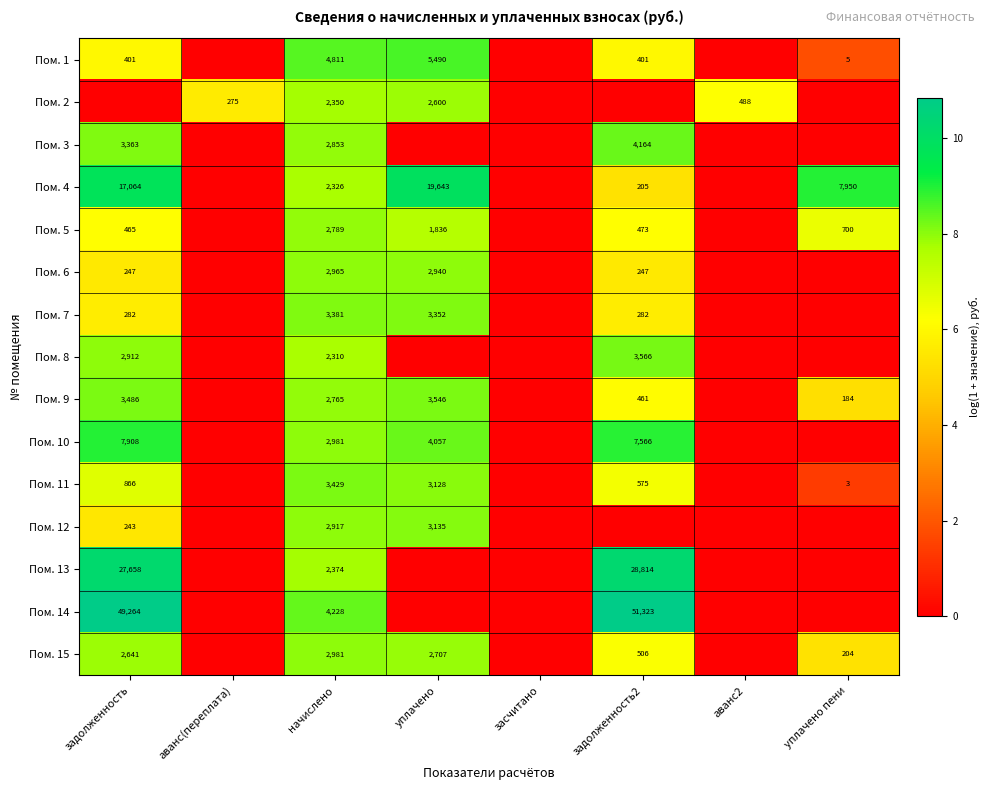

The Пом. 10 series shows 7908 at задолженность. True or false?

True